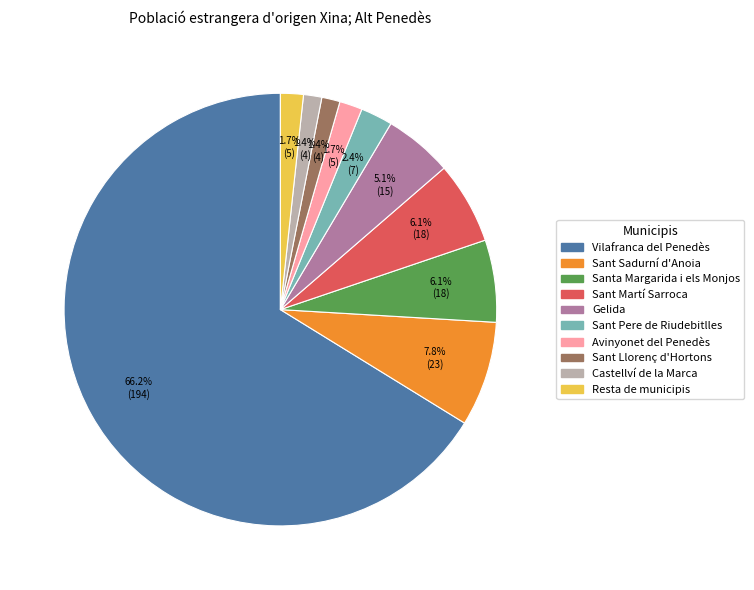

To the nearest percent, what is the difference between the largest and smallest slice percentages?

65%